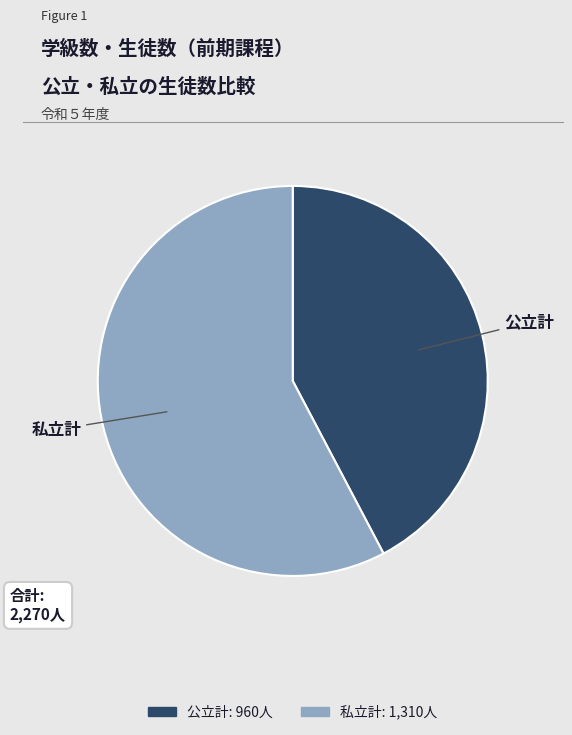

Count the number of slices in the pie.

2